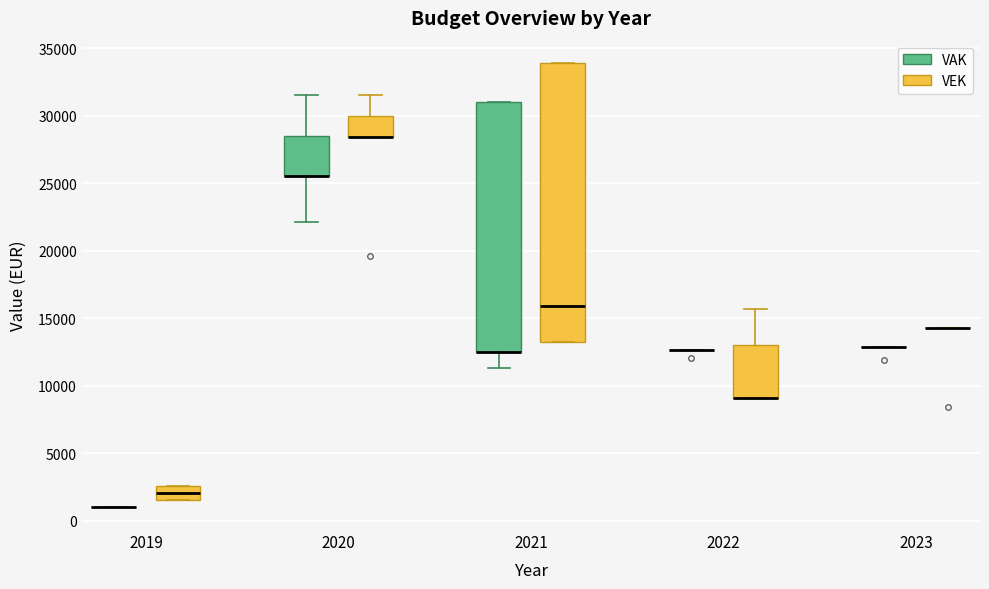

Where does the lower whisker of the box for 2021 (VAK) end on the y-axis? The values are not printed on the chart, so give them approximately, as read against the axis.

11500